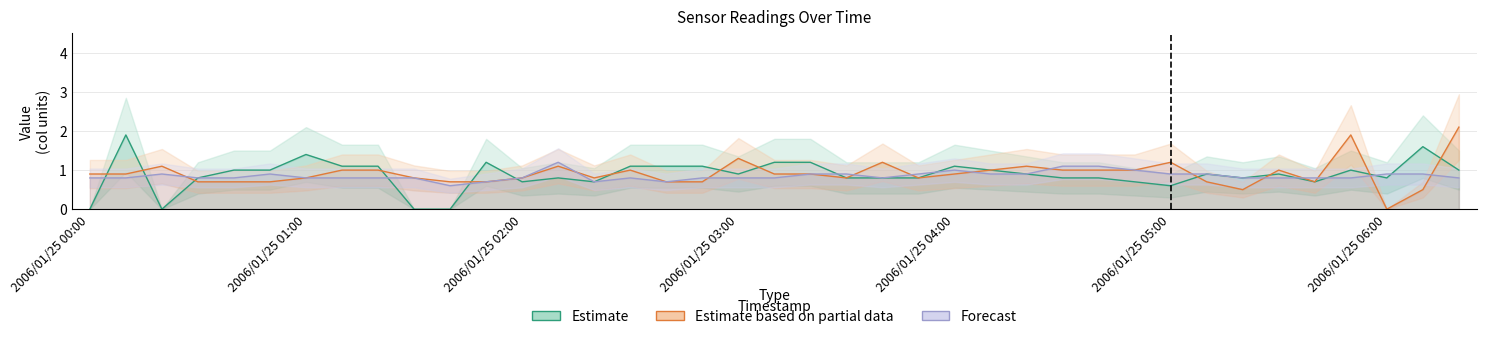

How many positive values does the Estimate based on partial data series have?

38